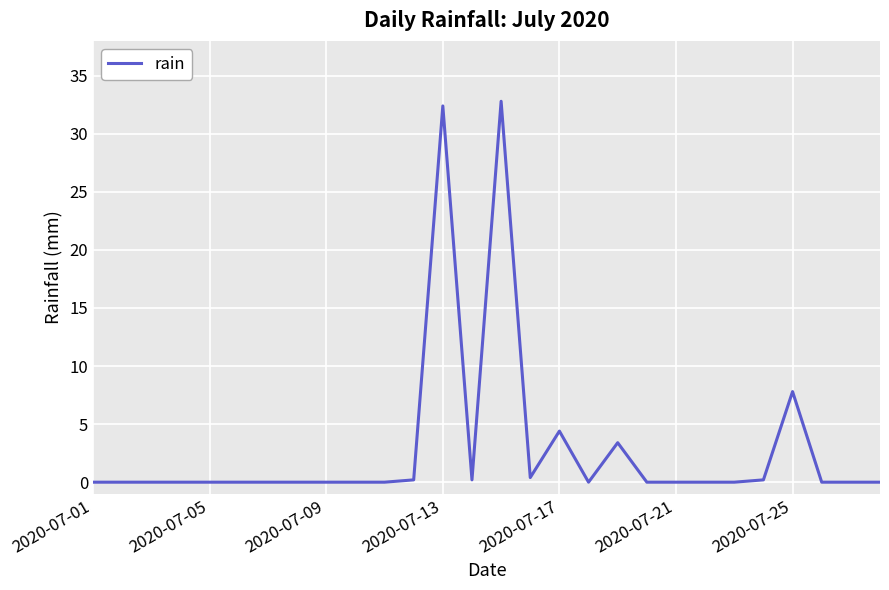

Reading left to right, what are all the values shown in this chart?

0.0	0.0	0.0	0.0	0.0	0.0	0.0	0.0	0.0	0.0	0.0	0.2	32.4	0.2	32.8	0.4	4.4	0.0	3.4	0.0	0.0	0.0	0.0	0.2	7.8	0.0	0.0	0.0